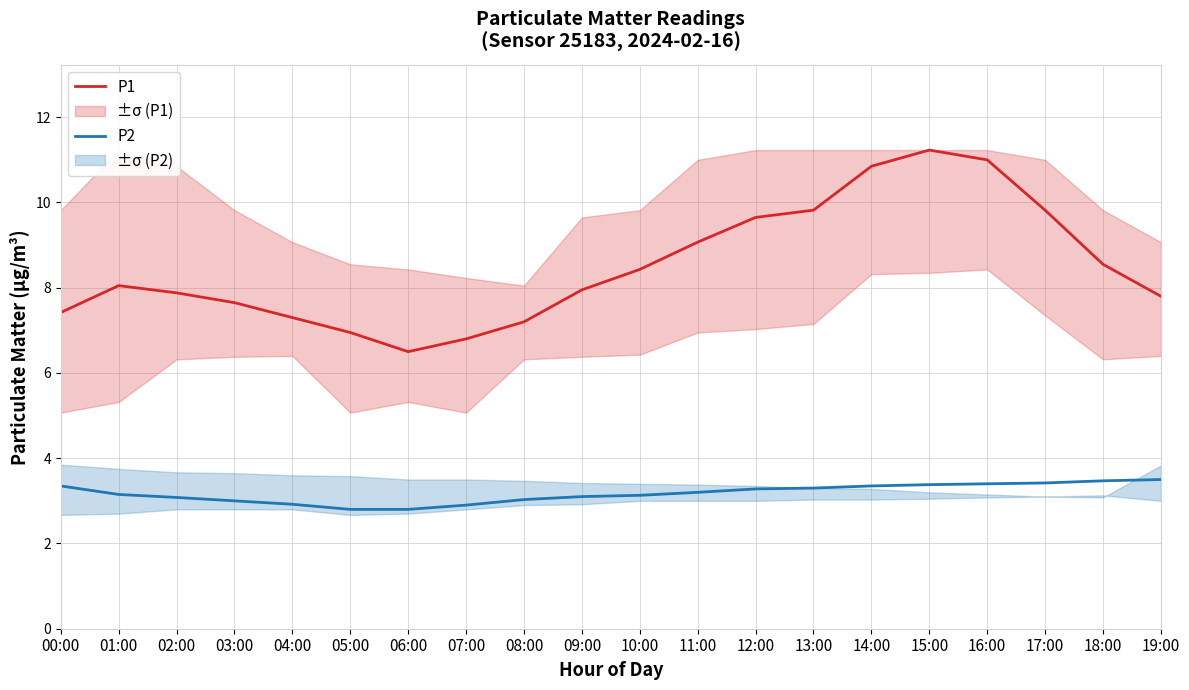

What is the sum of the P1 values at 01:00 and 07:00?

14.9